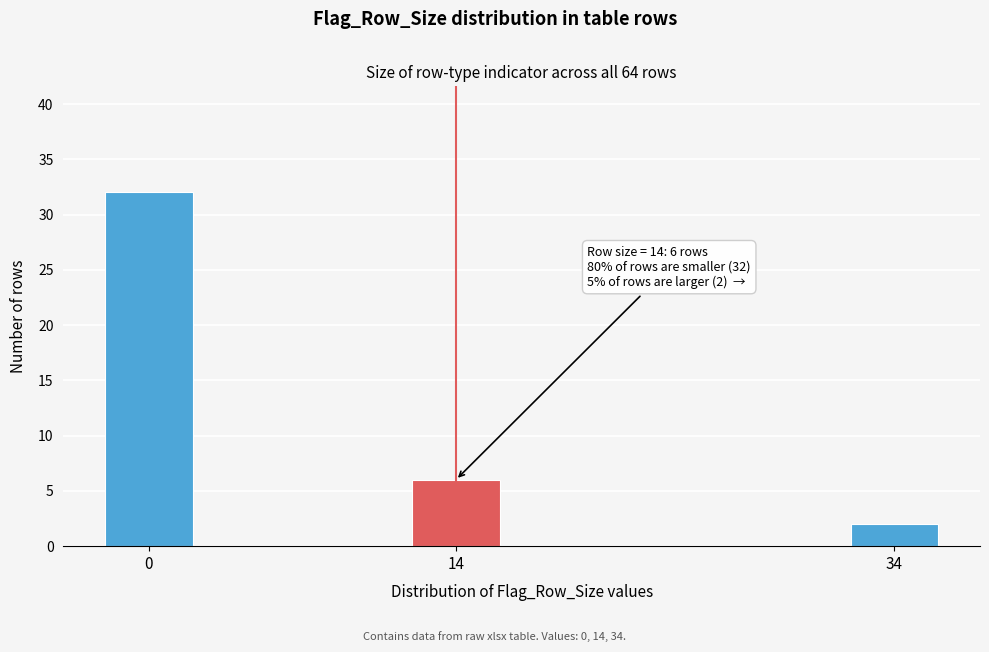

Reading left to right, extract all data points from this chart.

0=32	14=6	34=2